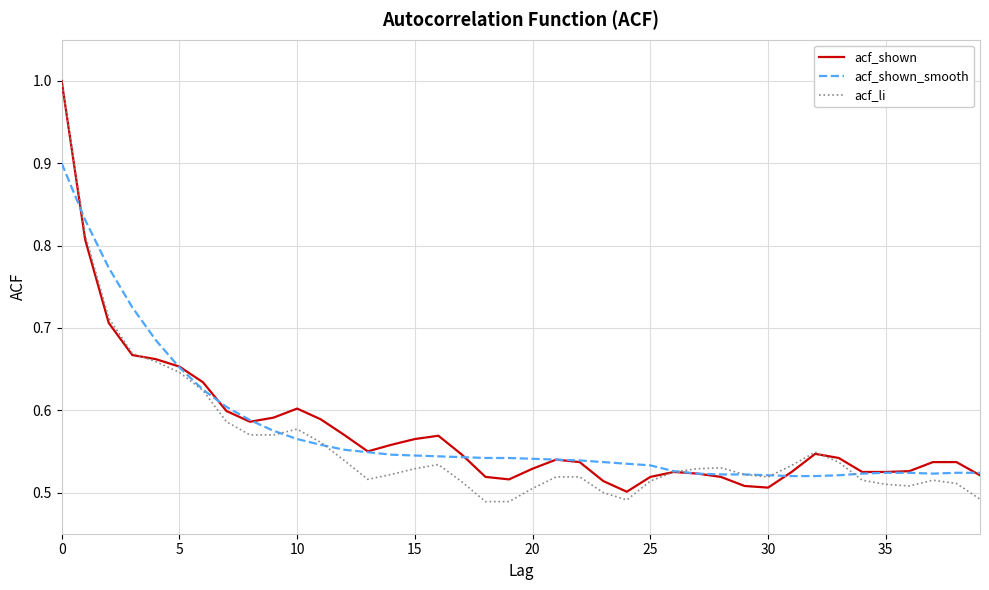

What is the greatest value displayed?

1.0